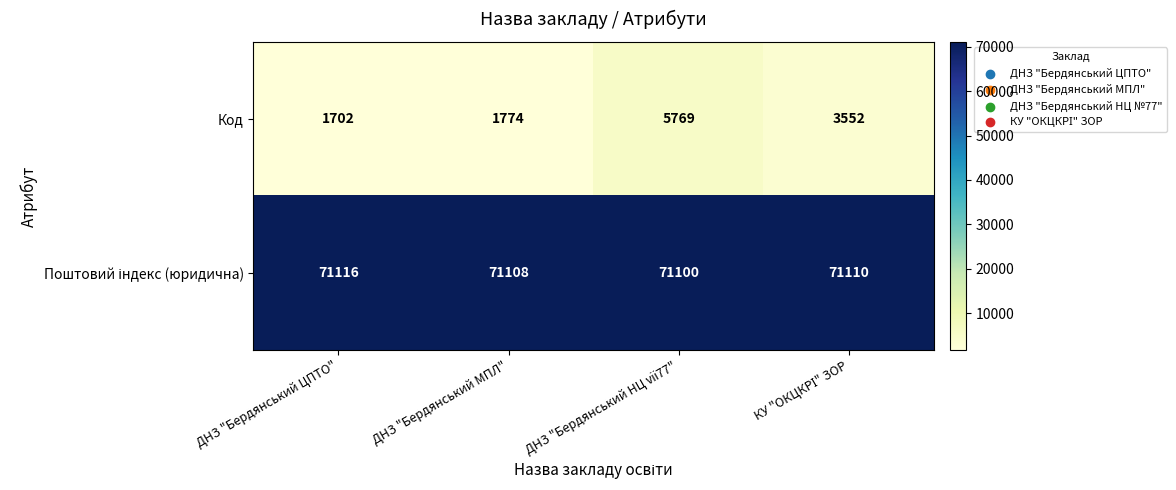

True or false: Код has a value of 2038 at ДНЗ "Бердянський НЦ ⅶ77".

False